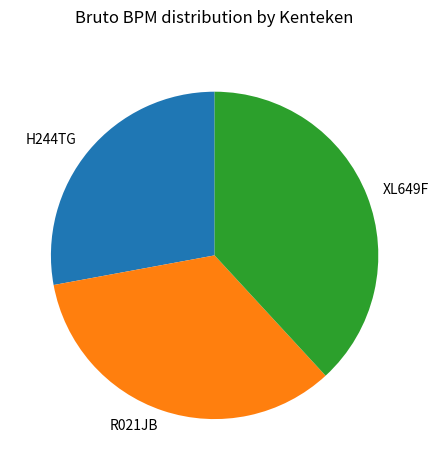

How many segments does this pie chart have?

3